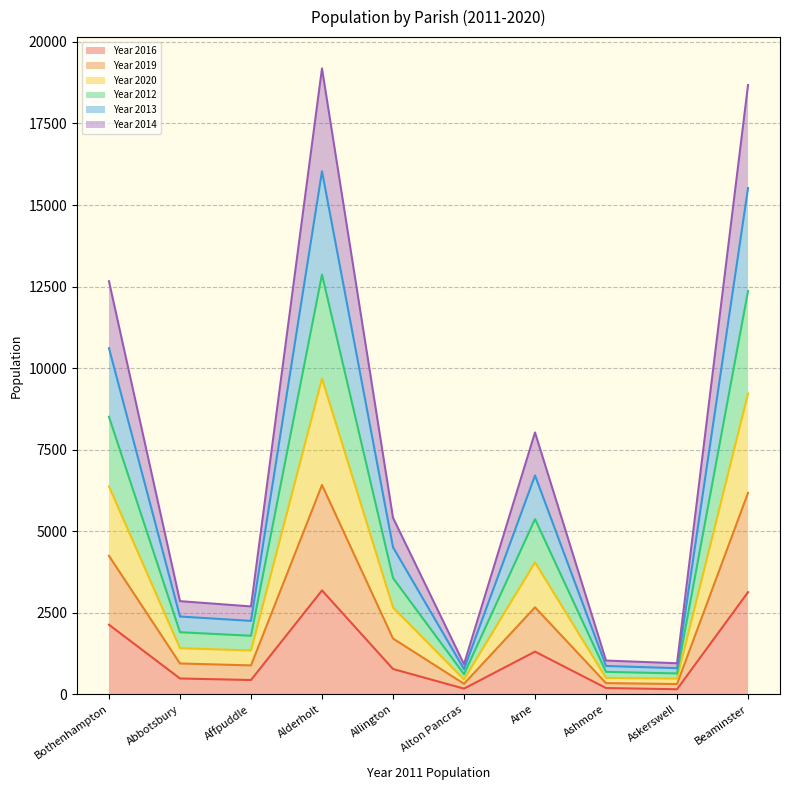

Where does the Year 2019 series first go above 2662?

Bothenhampton